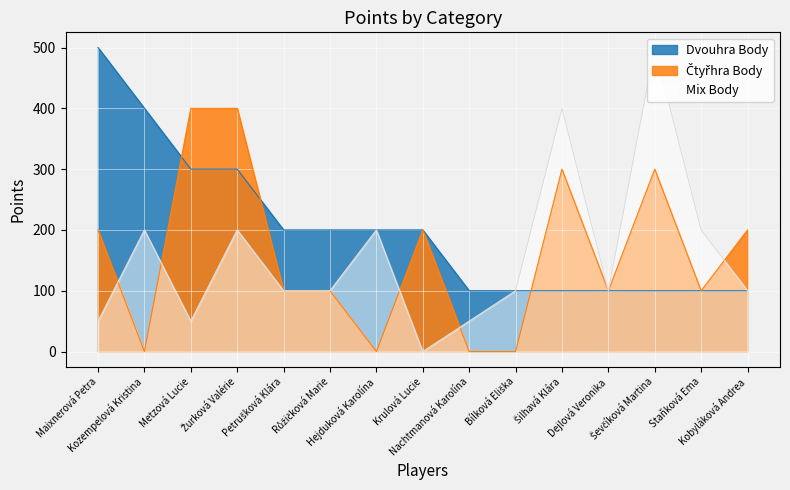

Reading right to left, list all the values displayed in this chart.

Dvouhra Body: Kobyláková Andrea=100	Staňková Ema=100	Ševčíková Martina=100	Dejlová Veronika=100	Šilhavá Klára=100	Bílková Eliška=100	Nachtmanová Karolína=100	Krulová Lucie=200	Hejduková Karolína=200	Růžičková Marie=200	Petrušková Klára=200	Žurková Valérie=300	Metzová Lucie=300	Kozempelová Kristina=400	Maixnerová Petra=500
Čtyřhra Body: Kobyláková Andrea=200	Staňková Ema=100	Ševčíková Martina=300	Dejlová Veronika=100	Šilhavá Klára=300	Bílková Eliška=0	Nachtmanová Karolína=0	Krulová Lucie=200	Hejduková Karolína=0	Růžičková Marie=100	Petrušková Klára=100	Žurková Valérie=400	Metzová Lucie=400	Kozempelová Kristina=0	Maixnerová Petra=200
Mix Body: Kobyláková Andrea=100	Staňková Ema=200	Ševčíková Martina=500	Dejlová Veronika=100	Šilhavá Klára=400	Bílková Eliška=100	Nachtmanová Karolína=50	Krulová Lucie=0	Hejduková Karolína=200	Růžičková Marie=100	Petrušková Klára=100	Žurková Valérie=200	Metzová Lucie=50	Kozempelová Kristina=200	Maixnerová Petra=50